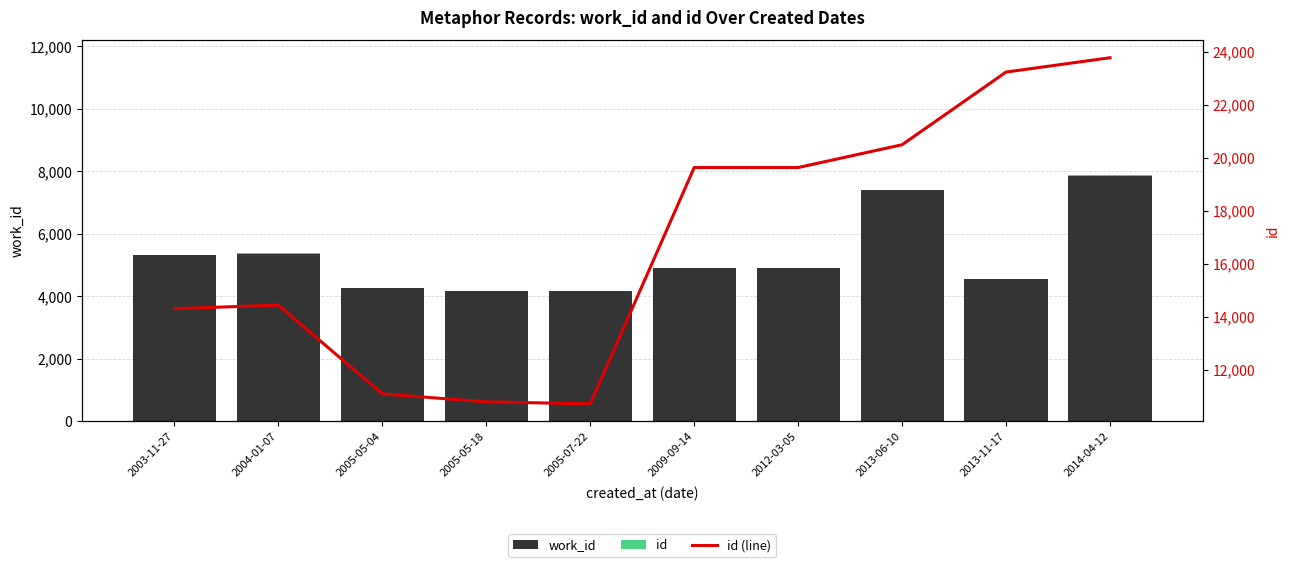

Rank the series by their maximum value, from lowest to highest.

id, work_id, id (line)